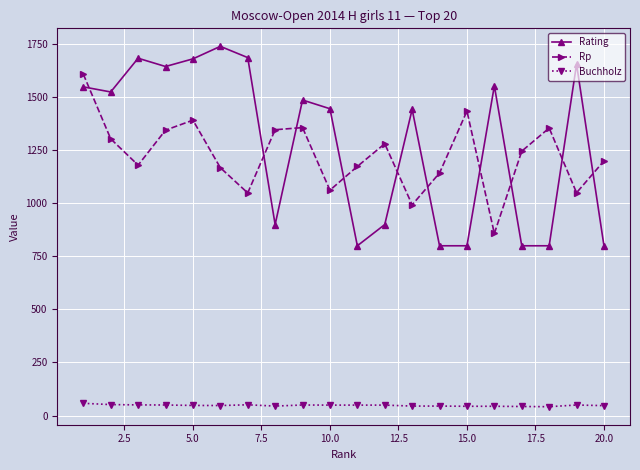

What is the value of the Rp point at the 13th from the left?

993.0